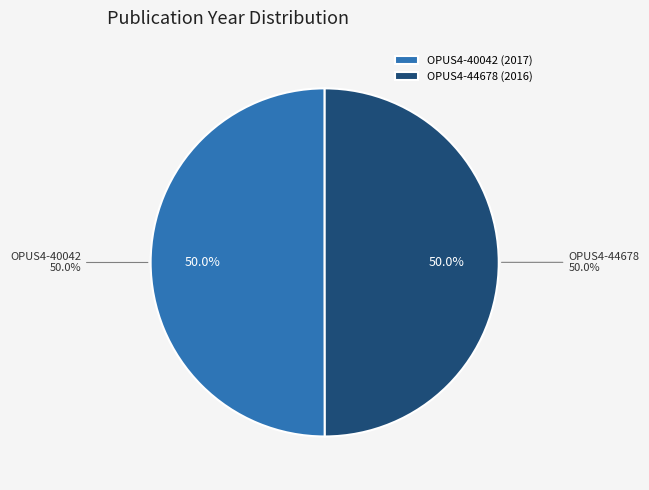

The OPUS4-44678 slice represents 59% of the pie. True or false?

False